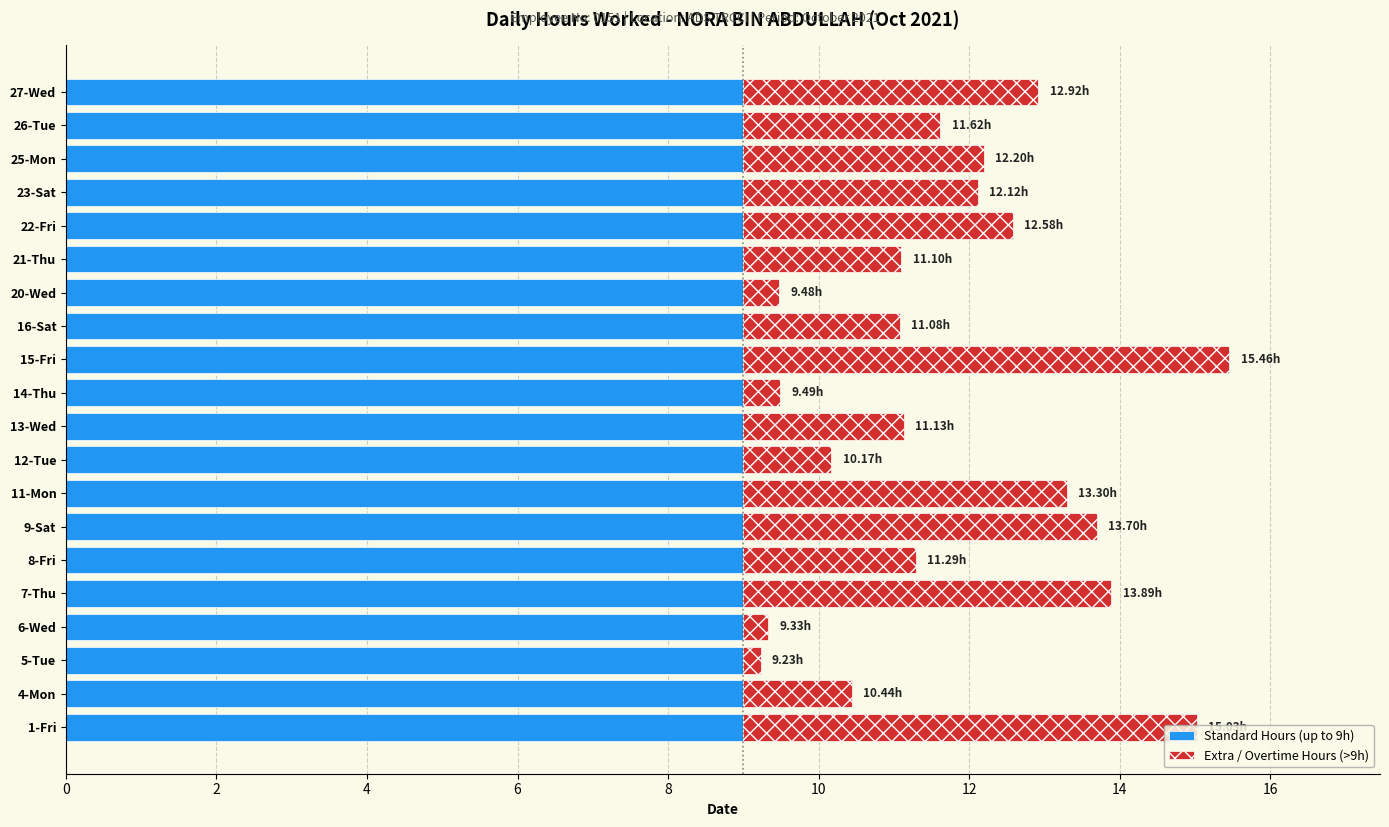

What is the total value across all series at 15-Fri?

15.5